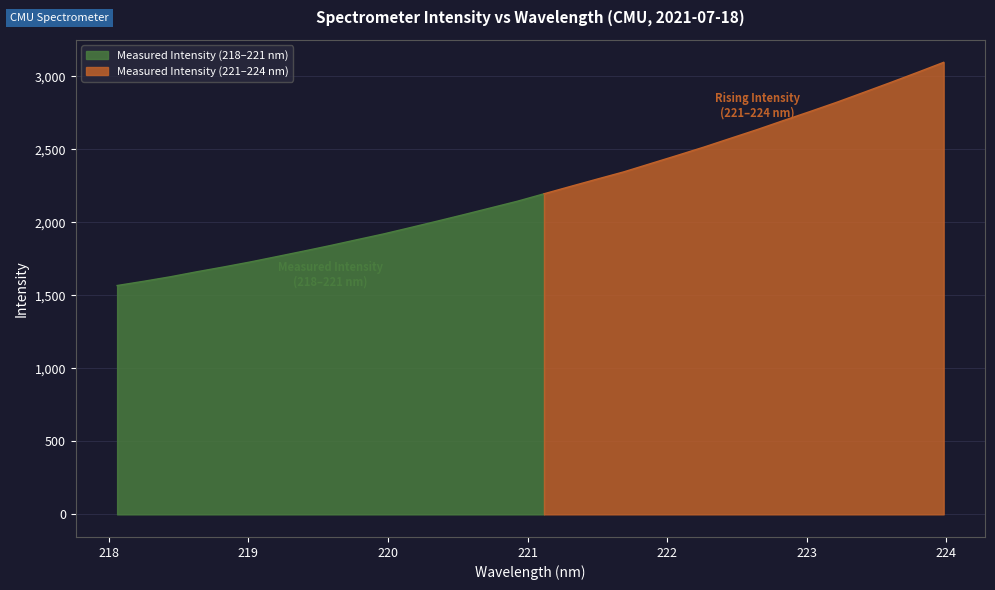

What is the sum of all values?

71302.8